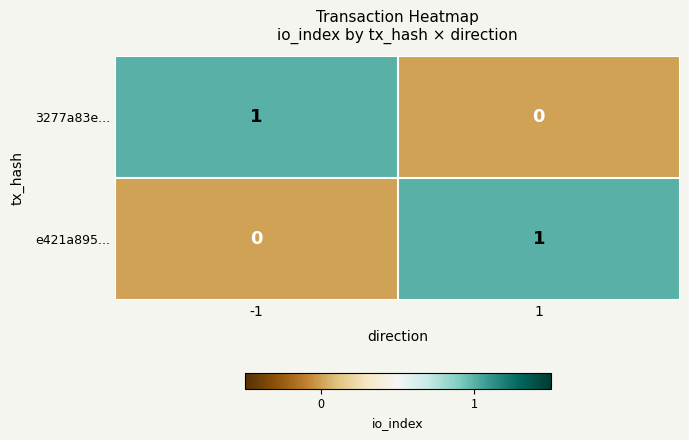

What is the spread (max minus min) of values at -1?

1